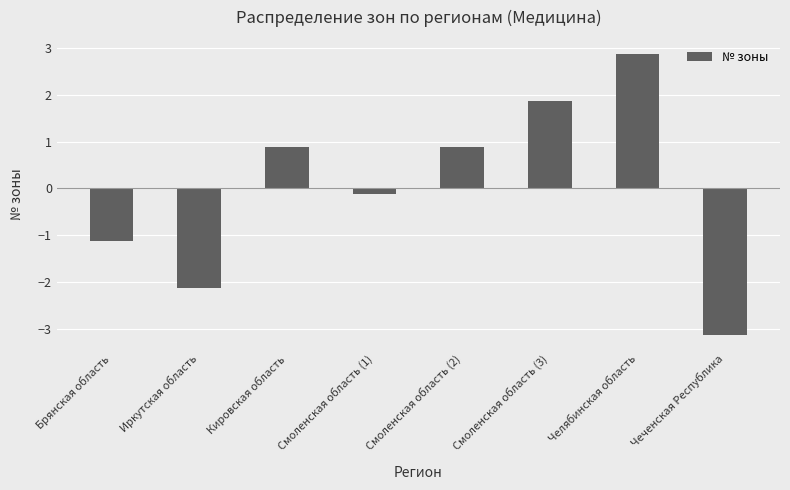

What is the label of the 7th bar from the left?

Челябинская область